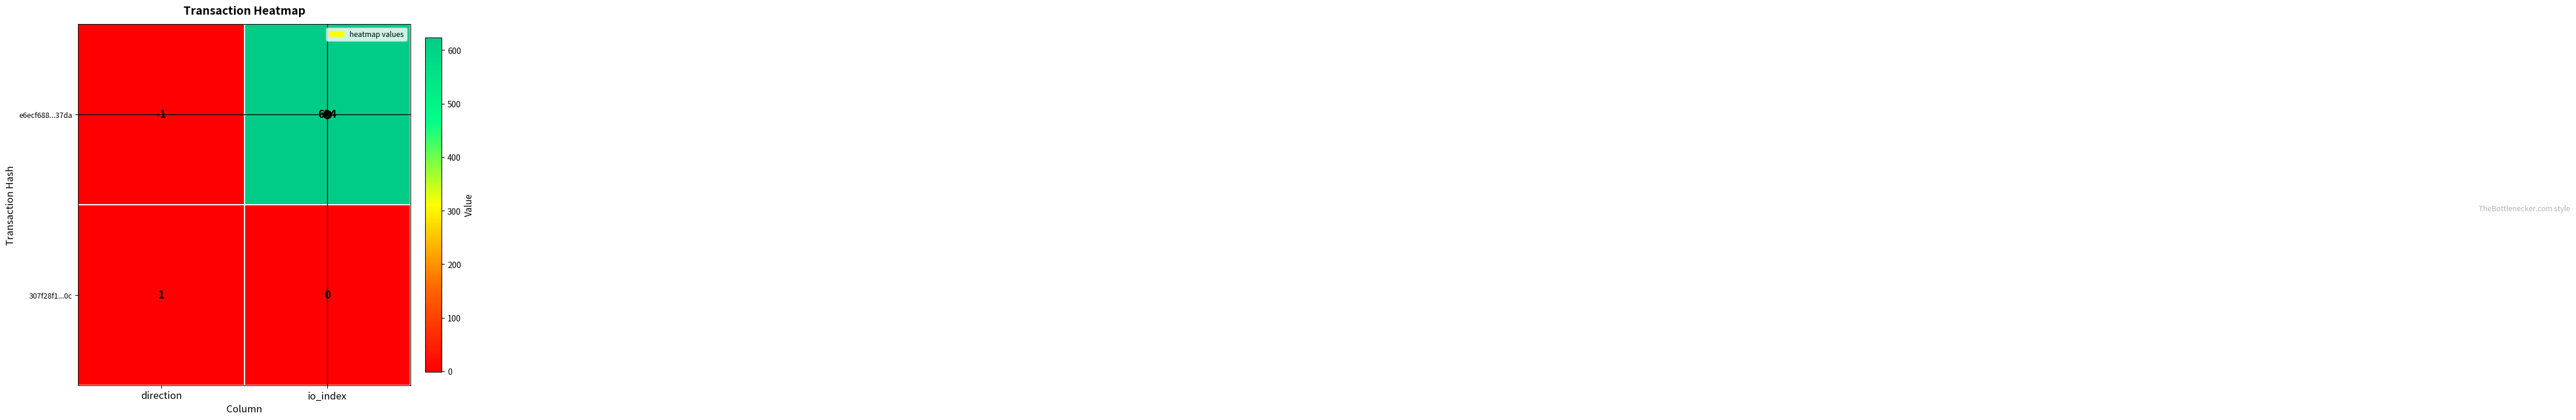

List the series in order of their overall mean, lowest first.

307f28f1...0c, e6ecf688...37da